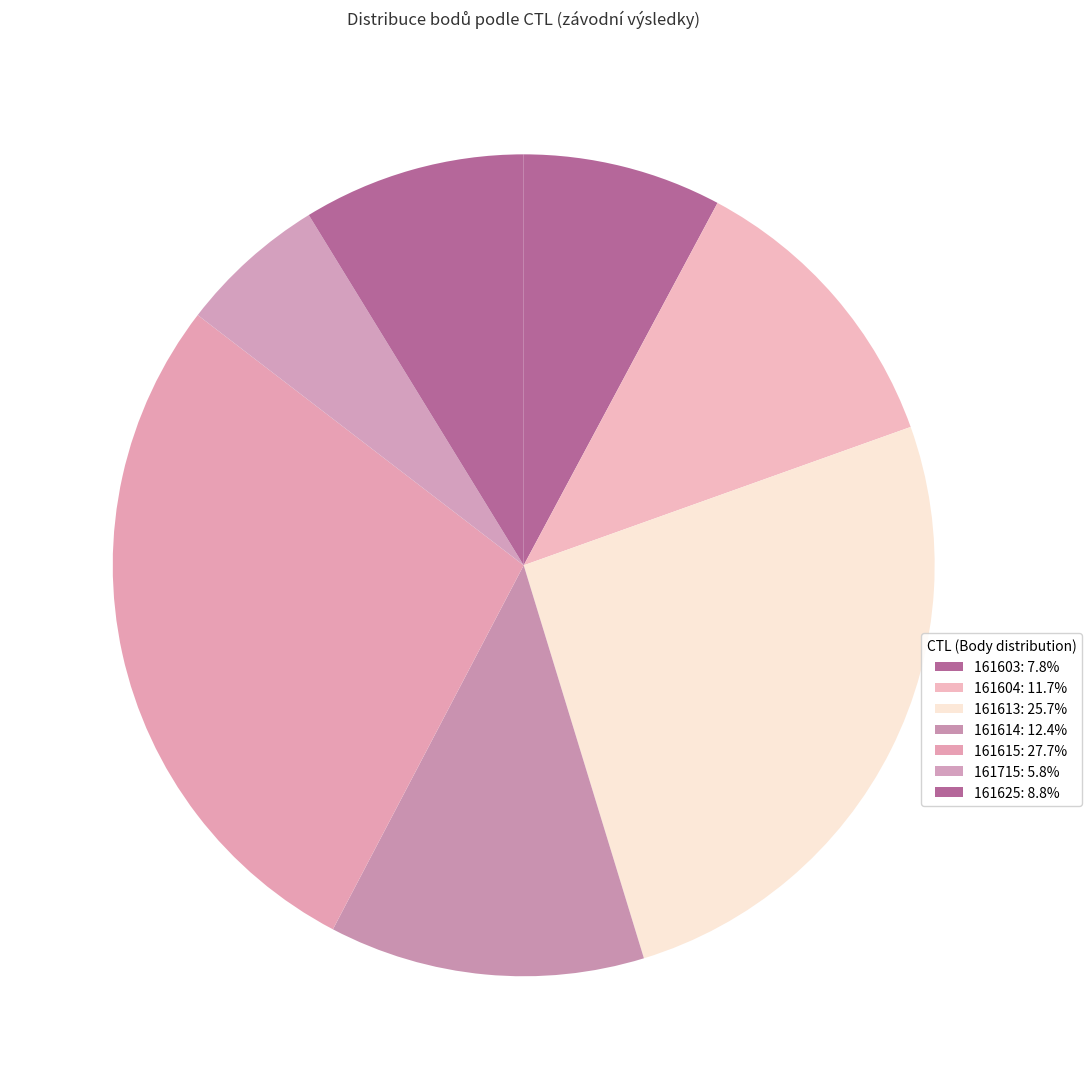

How many slices are in this pie chart?

7